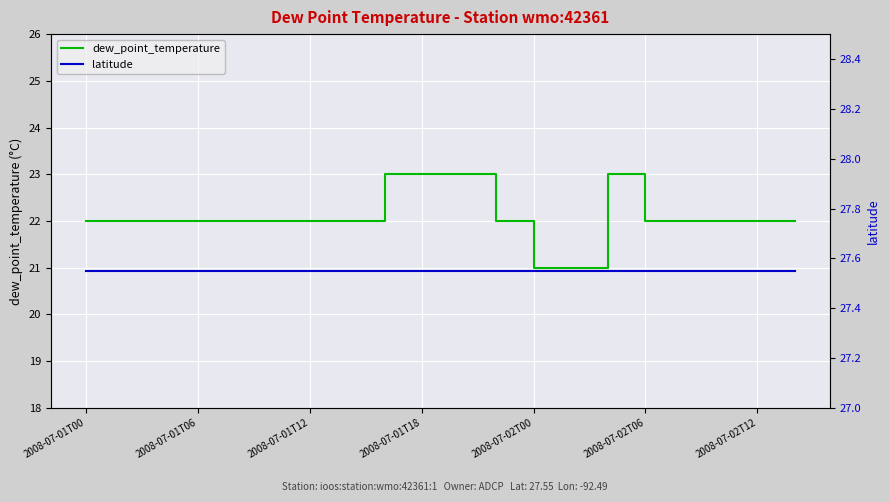

Reading left to right, what are all the values shown in this chart?

dew_point_temperature: 22.0	22.0	22.0	22.0	22.0	22.0	22.0	22.0	23.0	23.0	23.0	22.0	21.0	21.0	23.0	22.0	22.0	22.0	22.0	22.0
latitude: 27.6	27.6	27.6	27.6	27.6	27.6	27.6	27.6	27.6	27.6	27.6	27.6	27.6	27.6	27.6	27.6	27.6	27.6	27.6	27.6